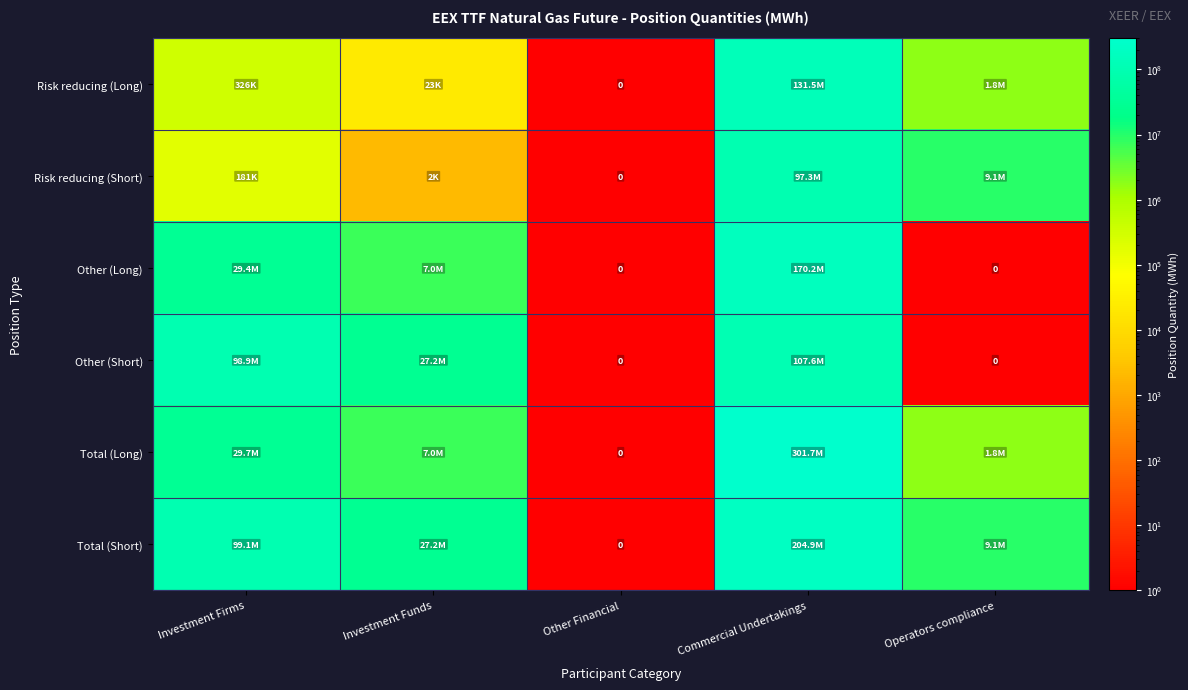

Rank the categories by Risk reducing (Long) value from lowest to highest.

Other Financial, Investment Funds, Investment Firms, Operators compliance, Commercial Undertakings